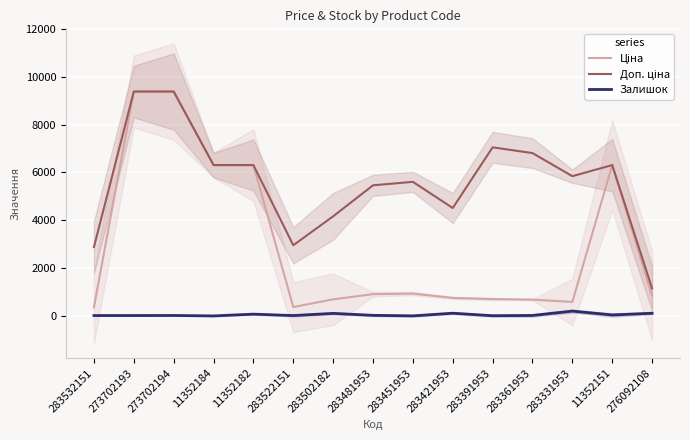

True or false: Ціна and Доп. ціна cross at least once.

False